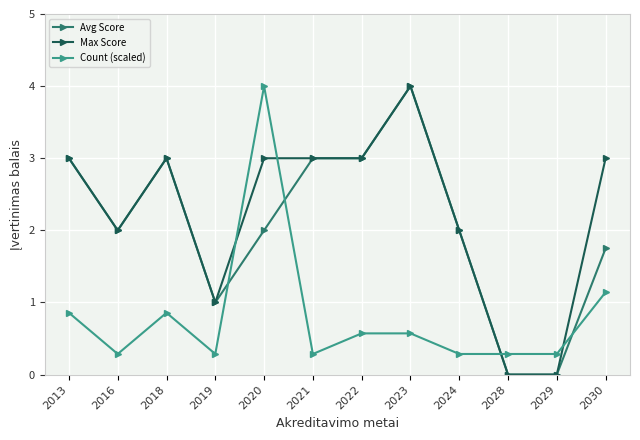

True or false: Count (scaled) has more than 0 points higher than both neighbors.

True